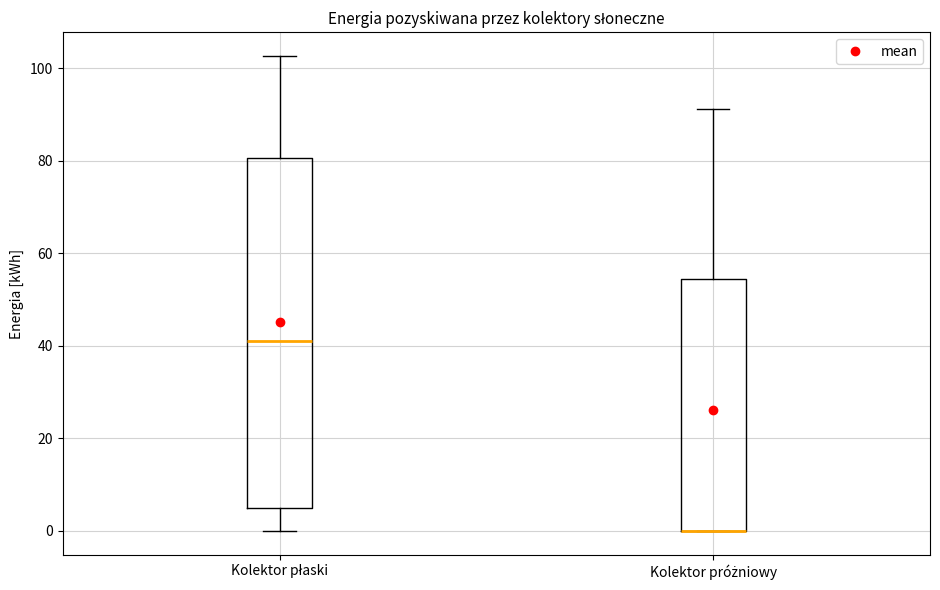

Reading left to right, transcribe this box plot: for each box, give where its median line is, the range the box spans, and where its two whiskers end, as read against the y-axis. The values are not printed on the chart, so give them approximately, as read against the axis.

Kolektor płaski: median 42, box 6 to 80, whiskers 0 to 102
Kolektor próżniowy: median 0 (drawn on the box's lower edge), box 0 to 54, whiskers 0 to 92